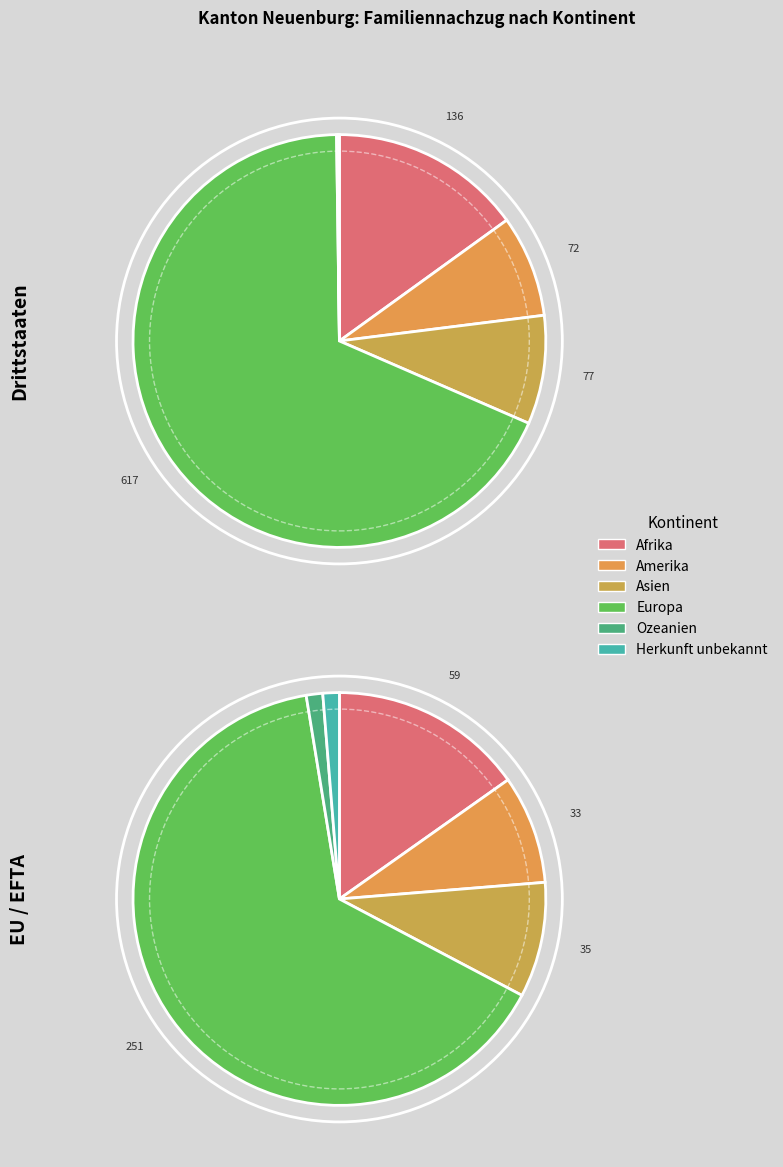

What is the majority slice?

Europa